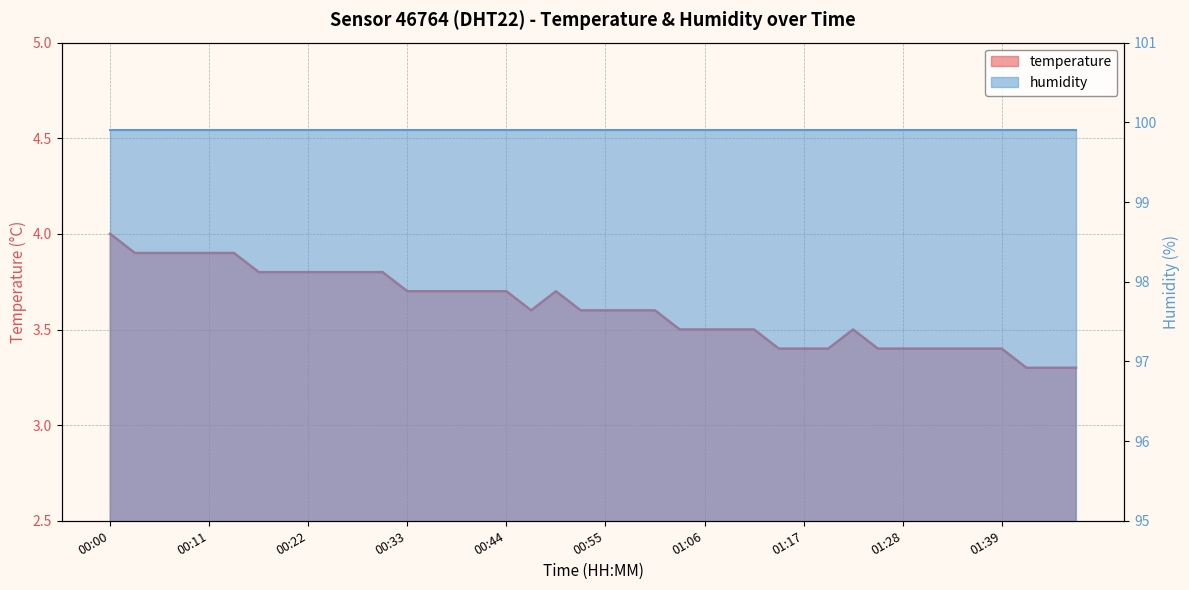

The chart shows a value of 4.9 at 01:42. True or false?

False